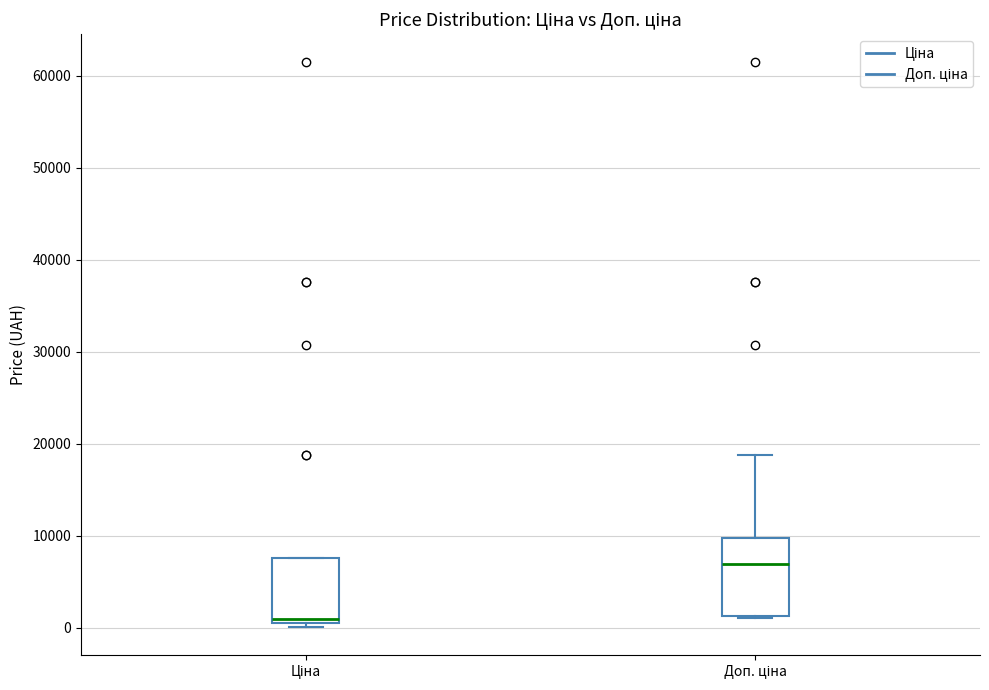

Reading left to right, transcribe this box plot: for each box, give where its median line is, the range the box spans, and where its two whiskers end, as read against the y-axis. The values are not printed on the chart, so give them approximately, as read against the axis.

Ціна: median 1000 (just above the box's lower edge), box 1000 to 8000, whiskers 0 to 8000
Доп. ціна: median 7000, box 1000 to 10000, whiskers 1000 to 19000